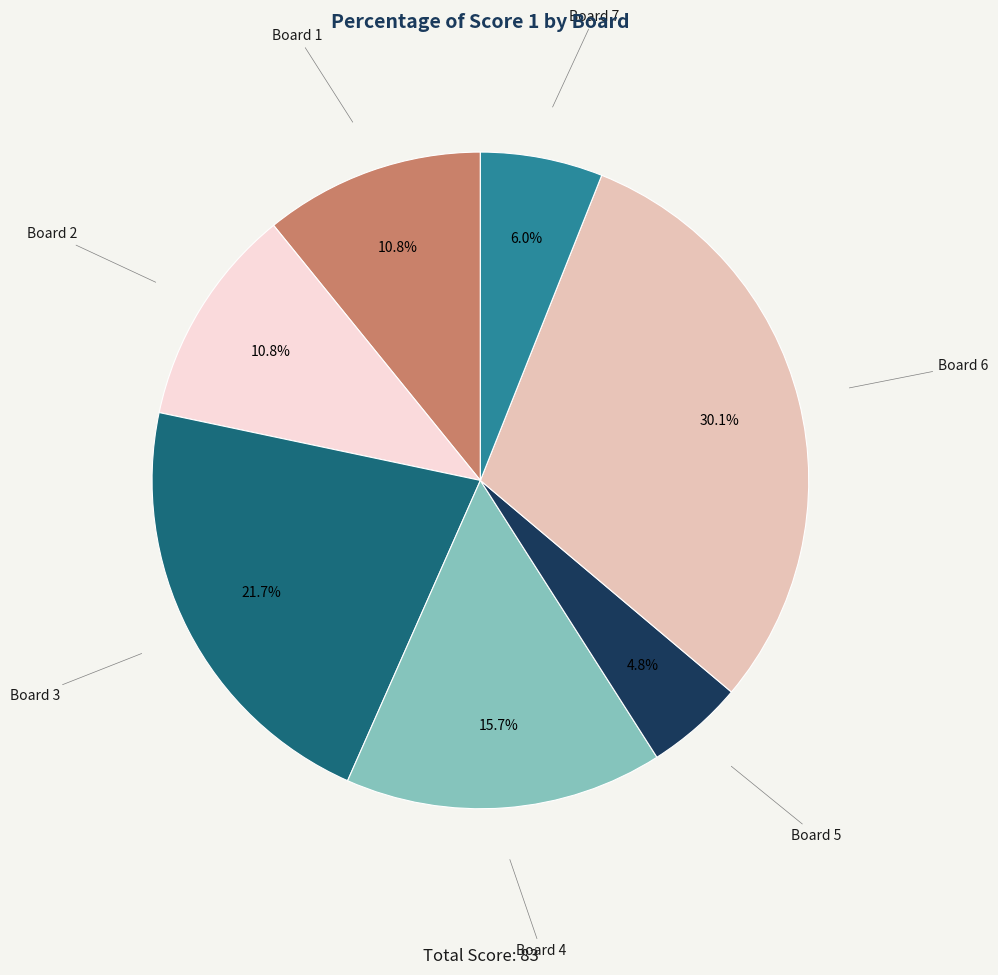

Which slice is the smallest?

Board 5